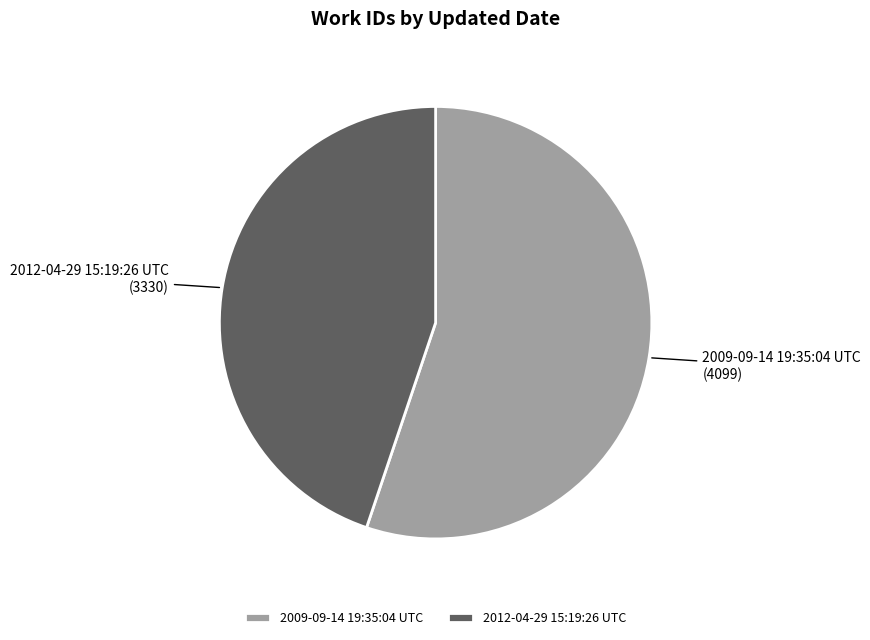

What is the ratio of the value at 2009-09-14 19:35:04 UTC to the value at 2012-04-29 15:19:26 UTC?

1.2